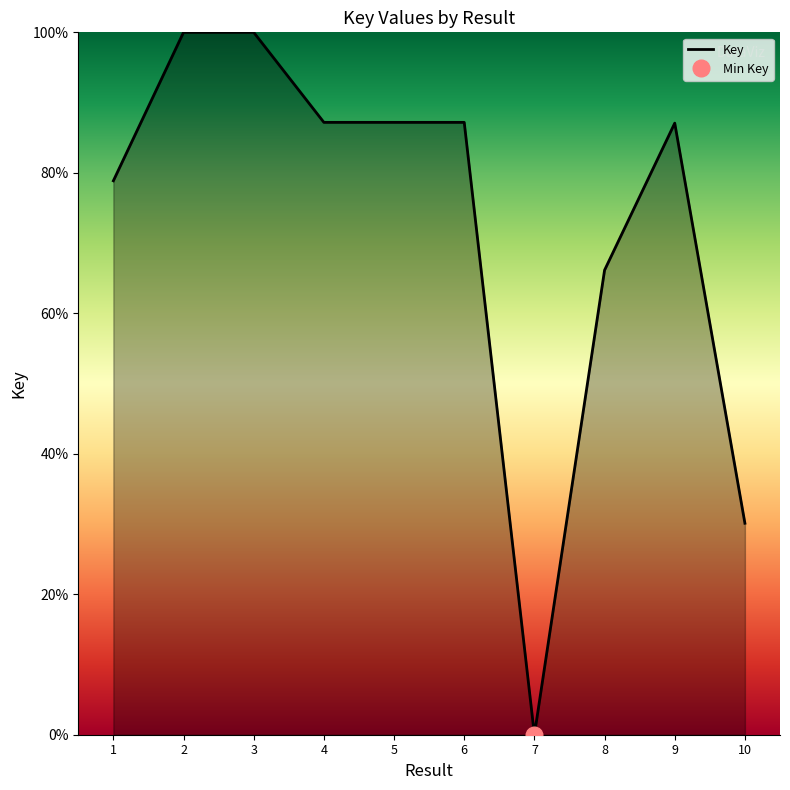

What is the change in value from 8 to 9?

+20.9